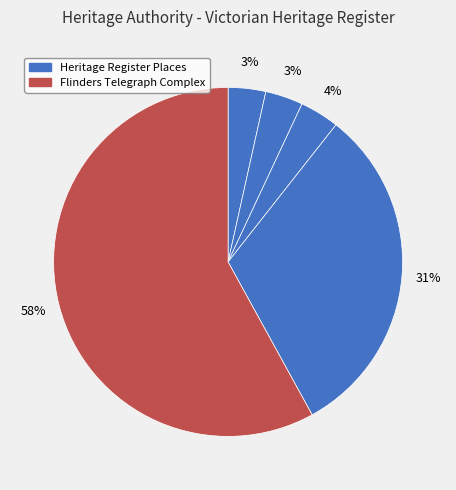

Does any single category account for the majority?

Yes